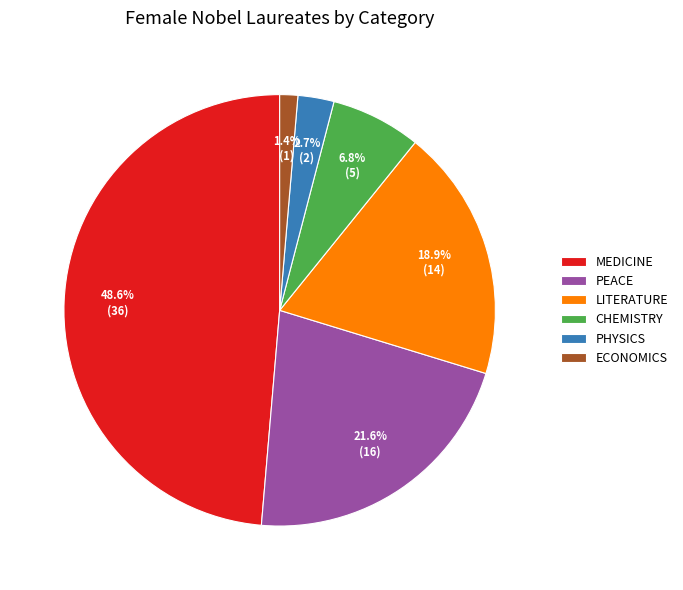

Do LITERATURE and PEACE together represent more than half of the pie?

No